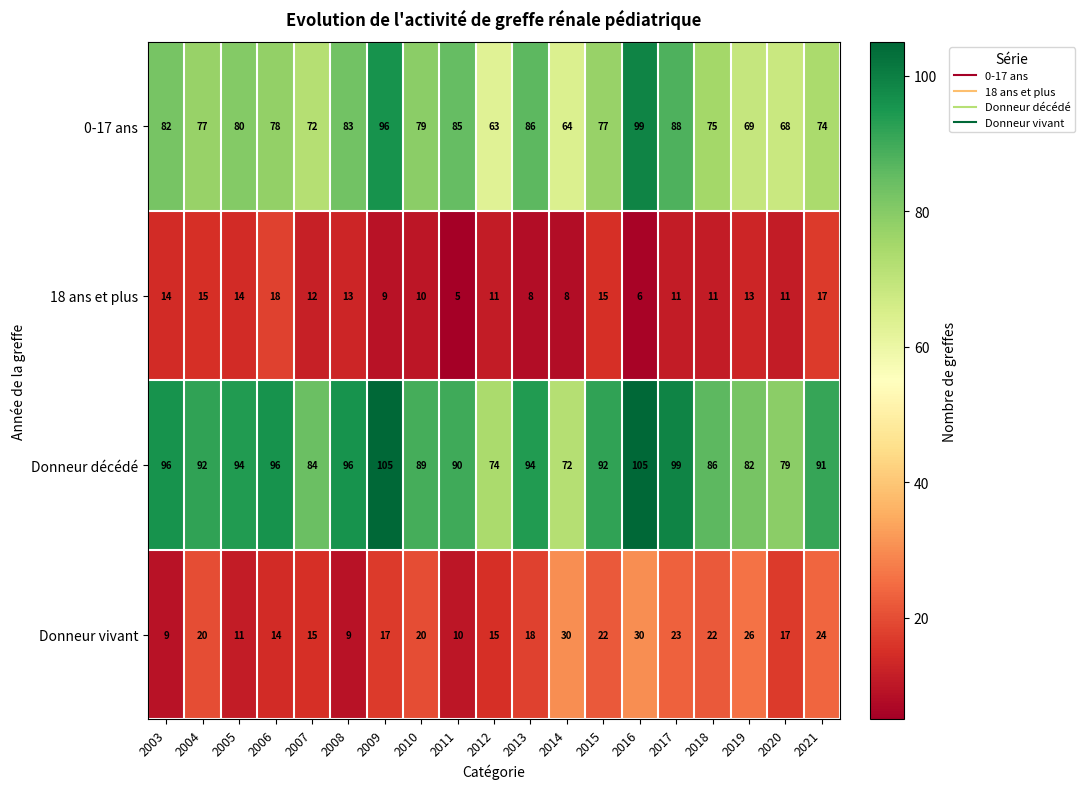

At which label does Donneur décédé reach its minimum?

2014